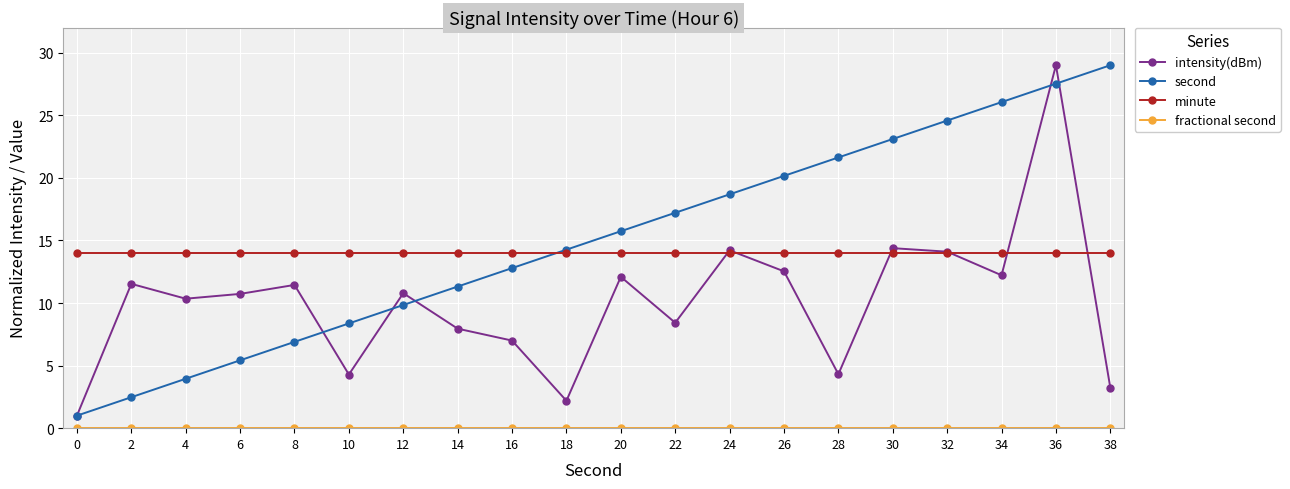

At which label does second reach its peak?

38